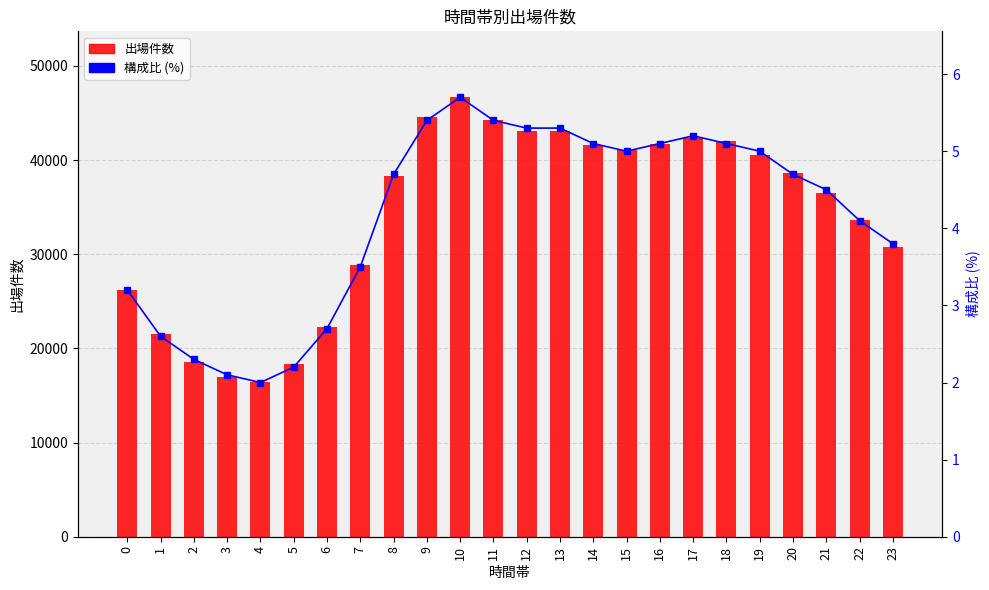

Reading left to right, list all the values displayed in this chart.

出場件数: 0=26217.0	1=21586.0	2=18596.0	3=16926.0	4=16402.0	5=18381.0	6=22248.0	7=28821.0	8=38274.0	9=44552.0	10=46680.0	11=44252.0	12=43077.0	13=43138.0	14=41583.0	15=41047.0	16=41702.0	17=42332.0	18=42073.0	19=40581.0	20=38608.0	21=36540.0	22=33670.0	23=30776.0
構成比 (%): 0=3.2	1=2.6	2=2.3	3=2.1	4=2.0	5=2.2	6=2.7	7=3.5	8=4.7	9=5.4	10=5.7	11=5.4	12=5.3	13=5.3	14=5.1	15=5.0	16=5.1	17=5.2	18=5.1	19=5.0	20=4.7	21=4.5	22=4.1	23=3.8